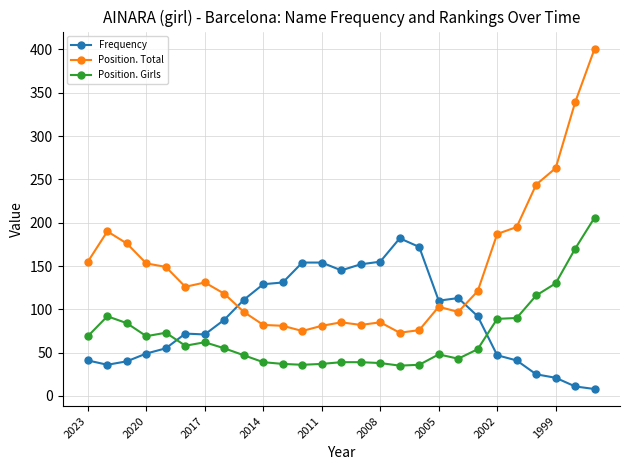

What is the highest value of the Position. Total series?

401